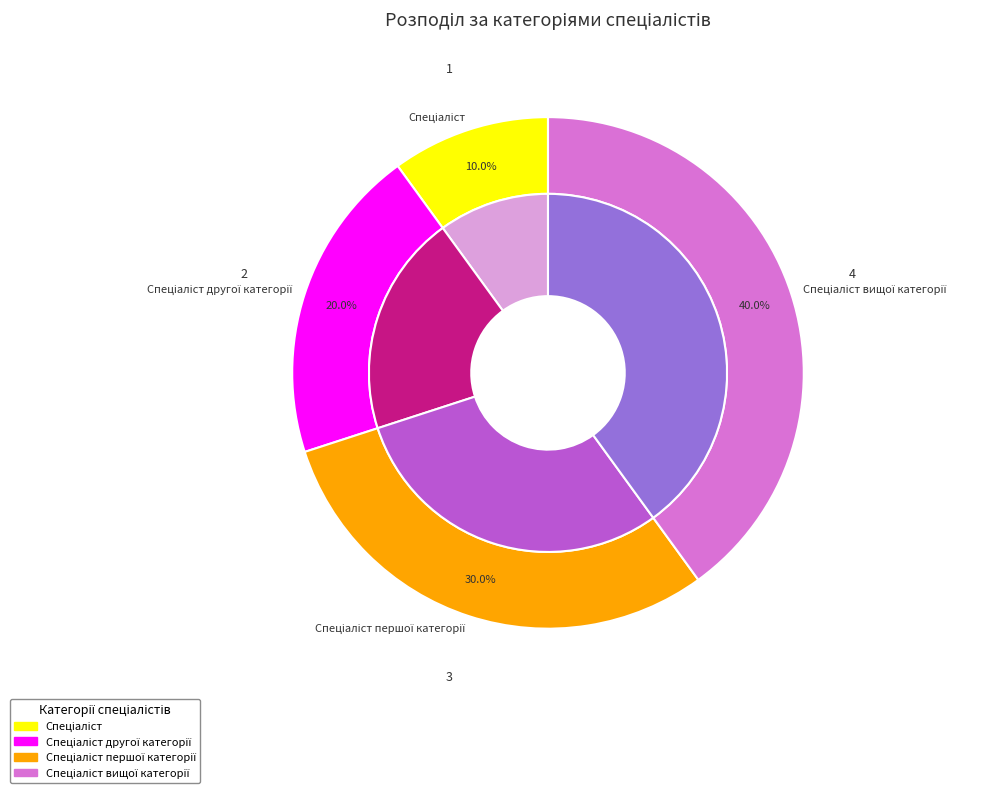

To the nearest percent, what is the difference between the largest and smallest slice percentages?

30%